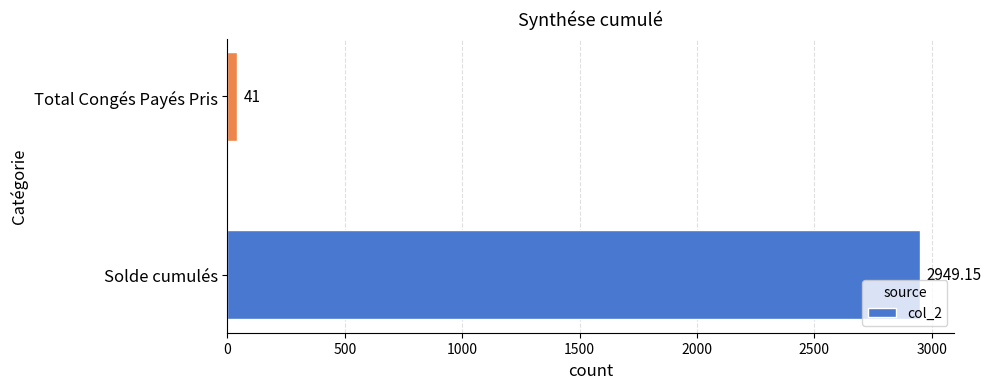

List the labels in order of value, largest first.

Solde cumulés, Total Congés Payés Pris